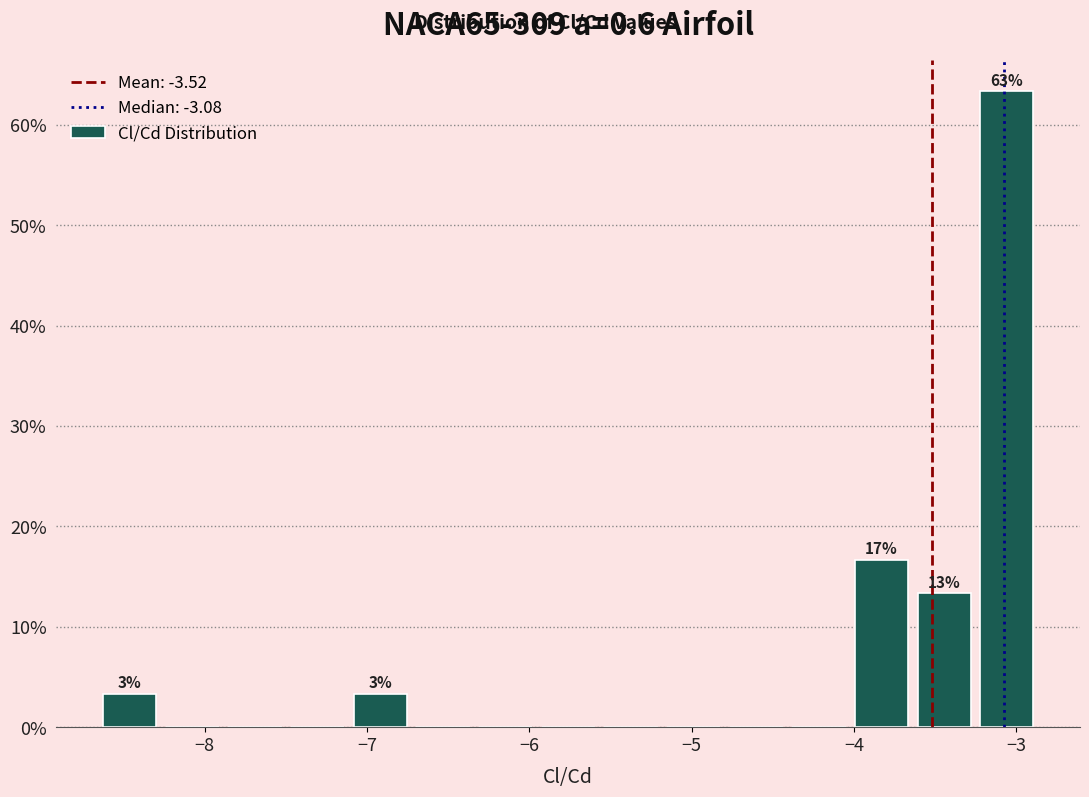

Read against the x-axis, roughly where is the centre of the tallest bar?

-3.1